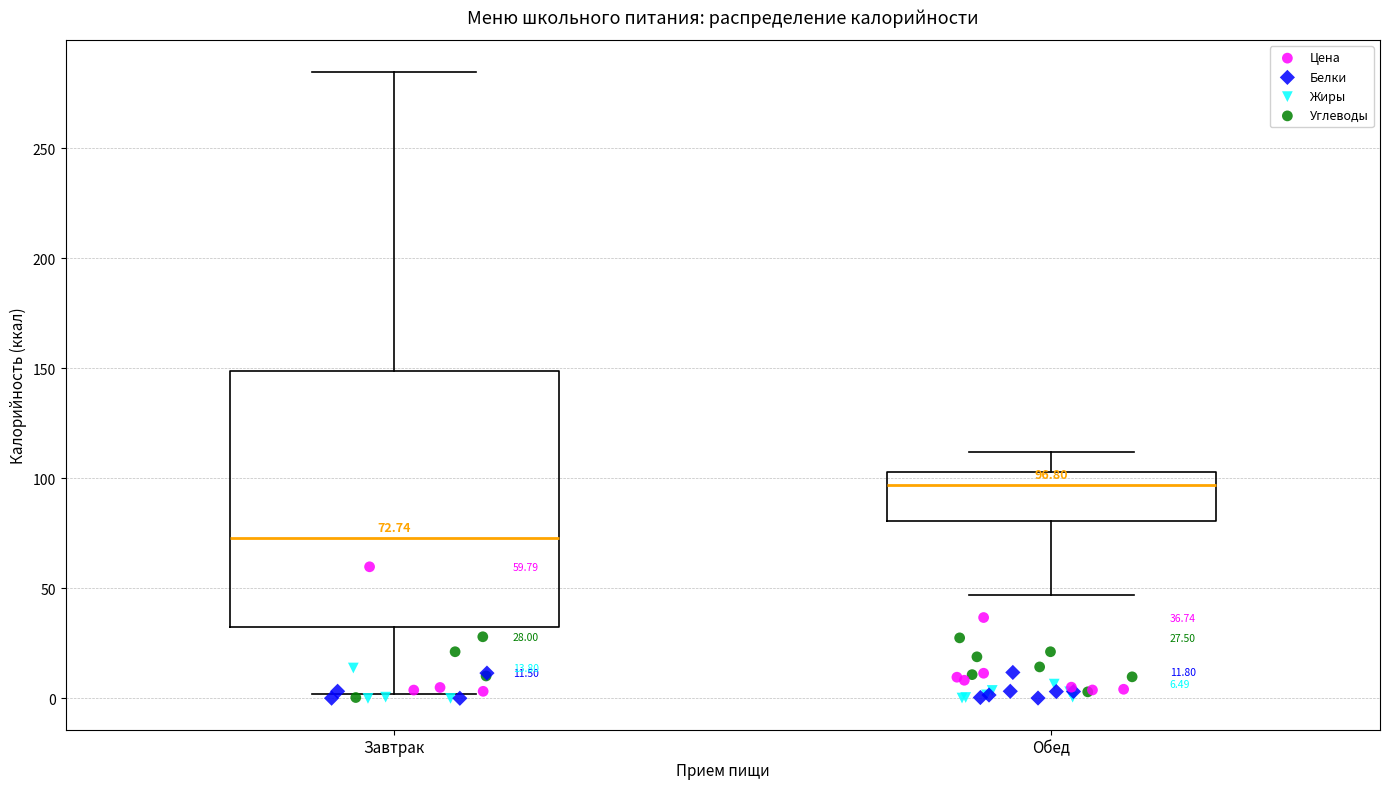

Comparing the boxes themselves (not the whiskers), which one is the tallest?

Завтрак